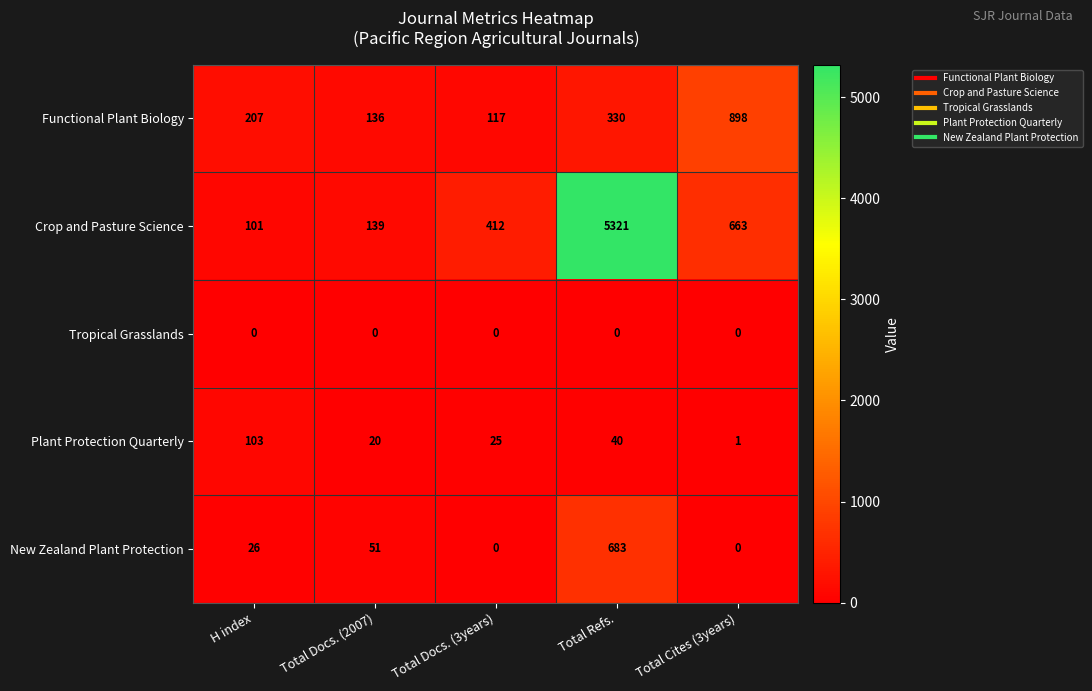

Count the number of data series in this chart.

5